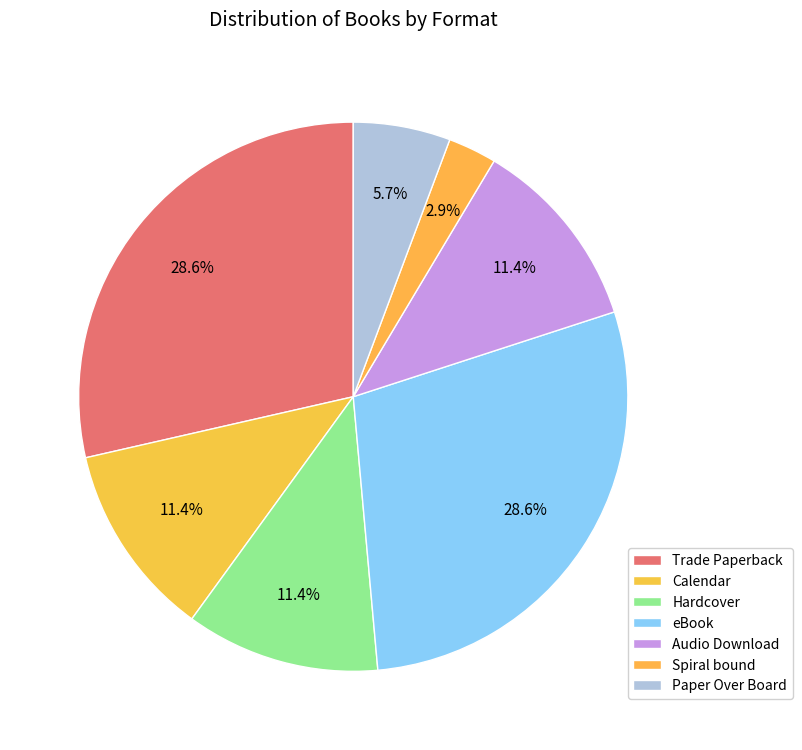

Count the number of slices in the pie.

7